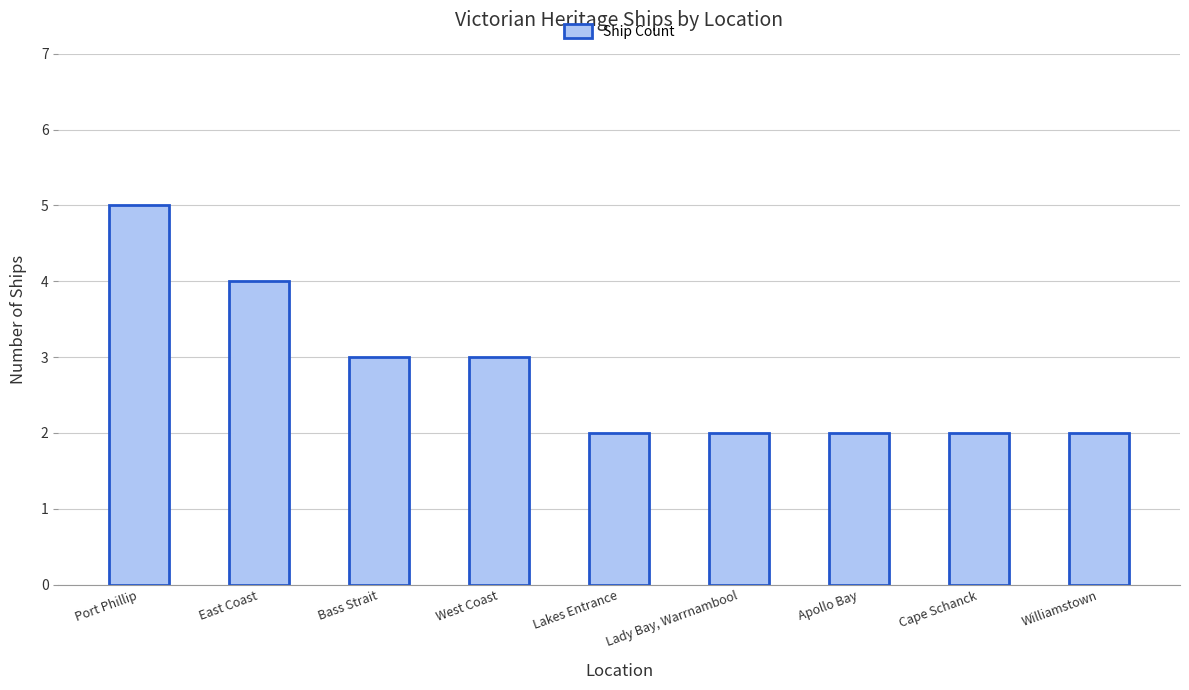

Reading left to right, extract all data points from this chart.

Port Phillip=5	East Coast=4	Bass Strait=3	West Coast=3	Lakes Entrance=2	Lady Bay, Warrnambool=2	Apollo Bay=2	Cape Schanck=2	Williamstown=2